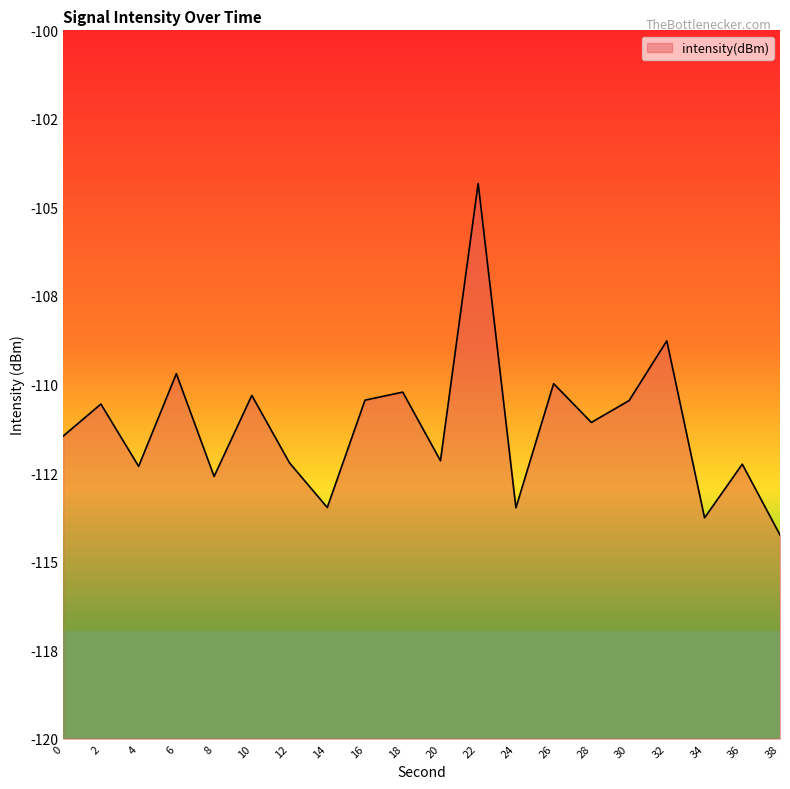

Where is the first local minimum?

4